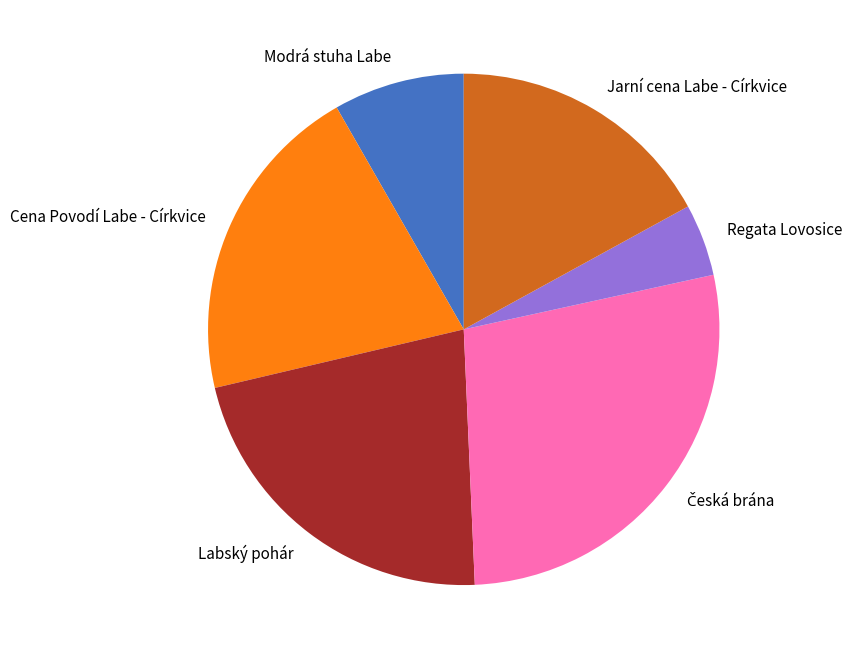

Which has a higher value, Jarní cena Labe - Církvice or Modrá stuha Labe?

Jarní cena Labe - Církvice